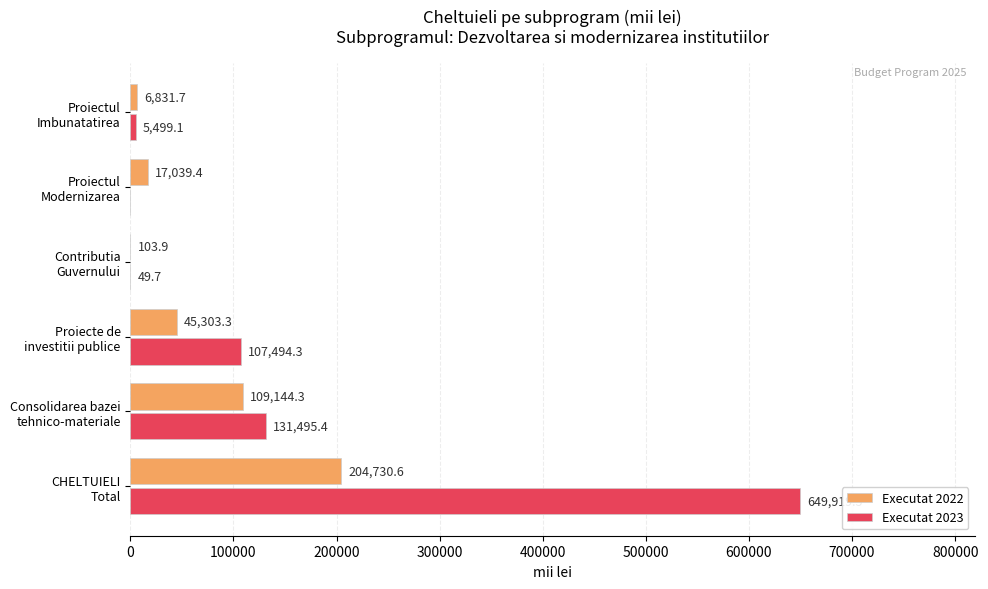

What is the sum of all Executat 2023 values?

894458.0